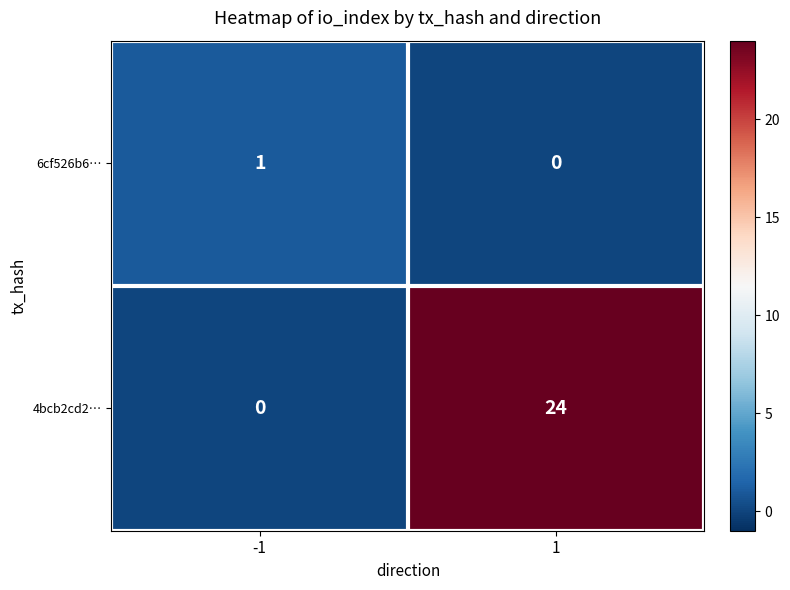

Reading right to left, what are all the values shown in this chart?

6cf526b6…: 0	1
4bcb2cd2…: 24	0